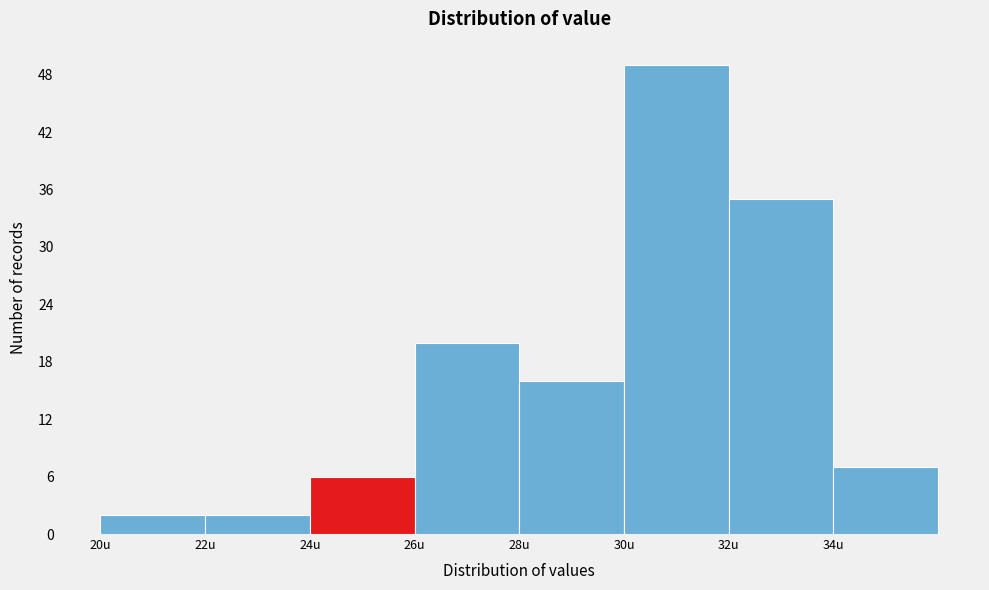

Reading left to right, list every bar in this chart as the range it spans on the x-axis followed by its height. The values are not printed on the chart, so give them approximately, as read against the axis.

20 to 22: 2
22 to 24: 2
24 to 26: 6
26 to 28: 20
28 to 30: 16
30 to 32: 49
32 to 34: 35
34 to 36: 7